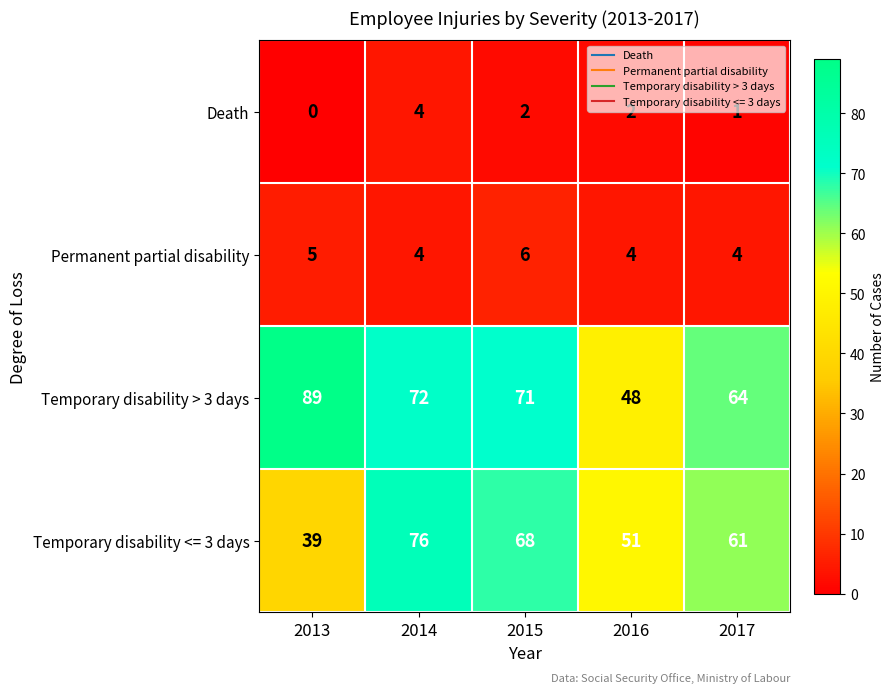

The value of Death at 2015 is 1. True or false?

False